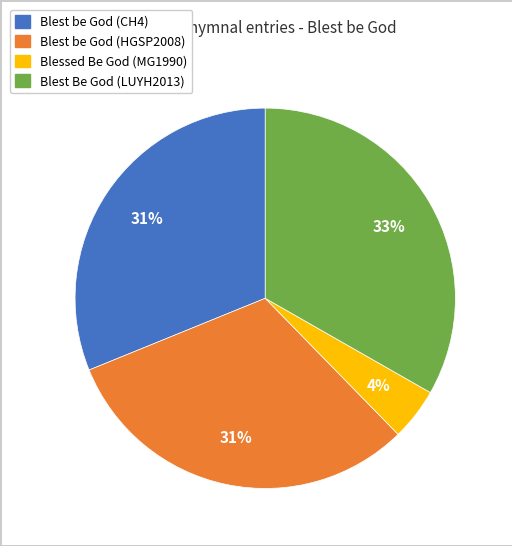

Combined, do Blest Be God (LUYH2013) and Blest be God (CH4) account for over 50%?

Yes